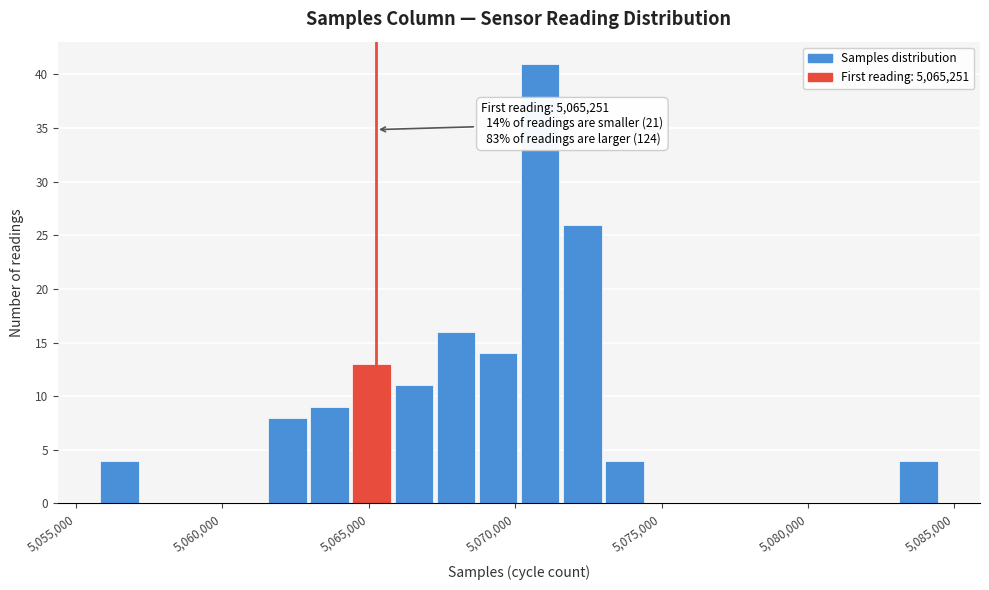

Read against the x-axis, roughly where is the centre of the tallest bar?

5071000